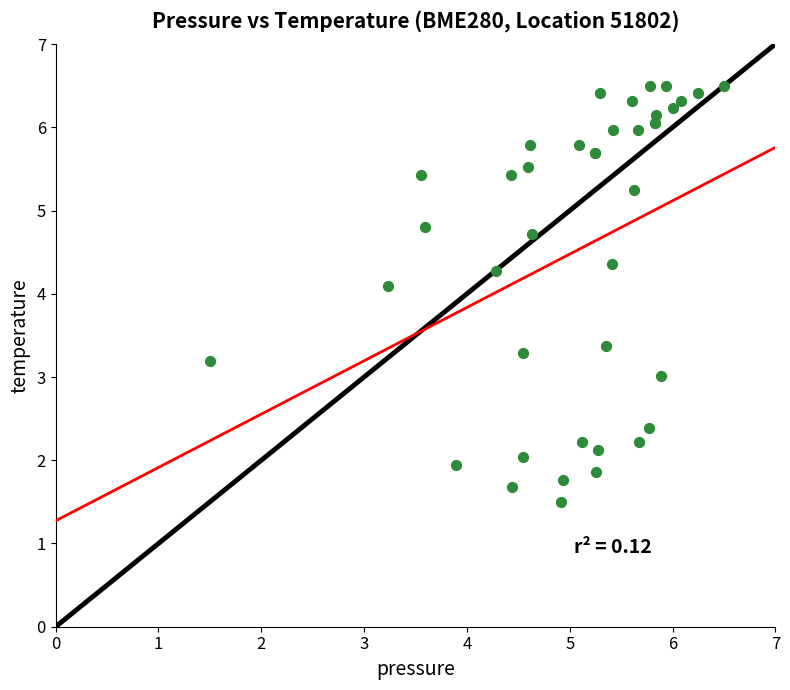

What Y value in the scatter plot is closest to 4?

4.1